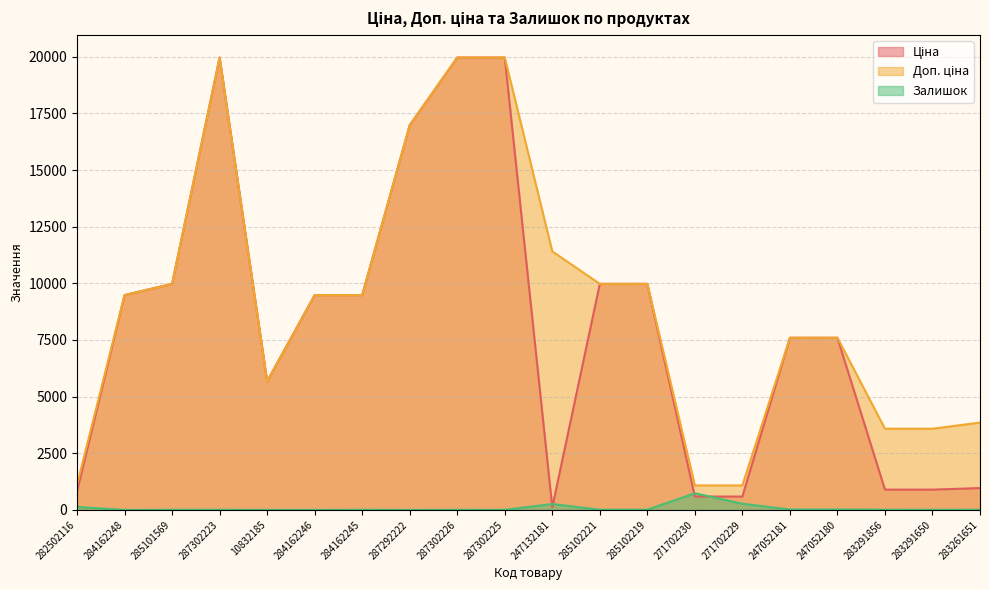

Between which two adjacent categories do Ціна and Залишок first intersect?

287302225 and 247132181